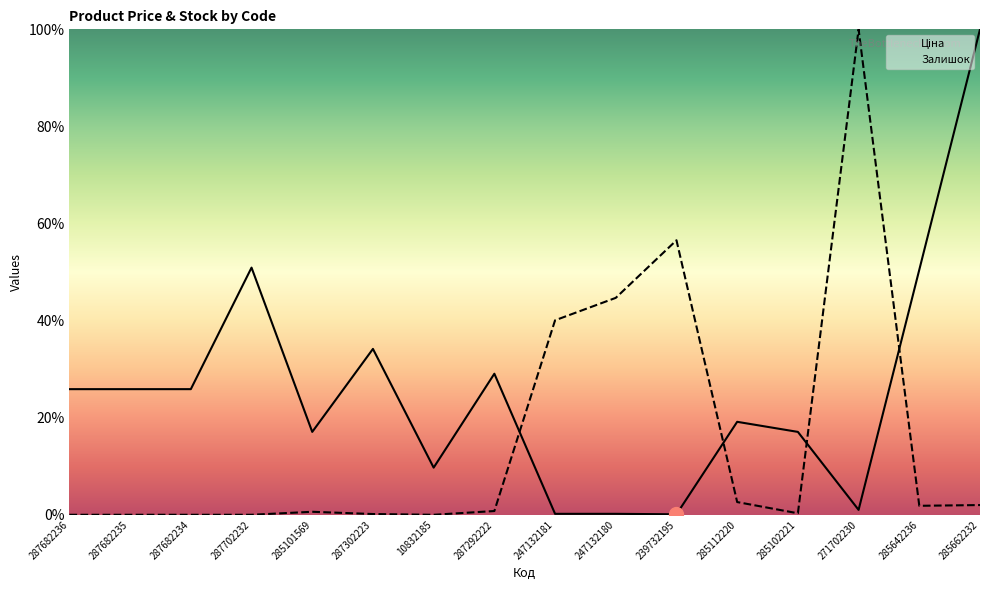

What is the total value across all series at 285101569?

17.7